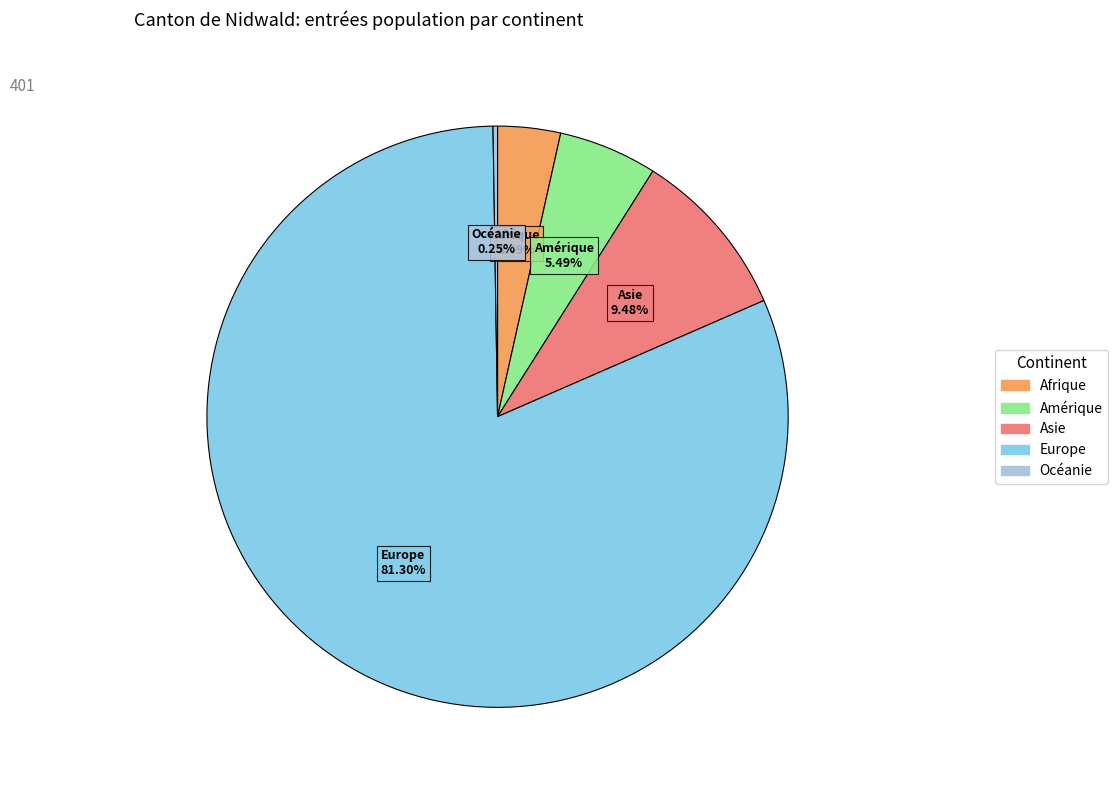

Which category has the biggest portion of the pie?

Europe